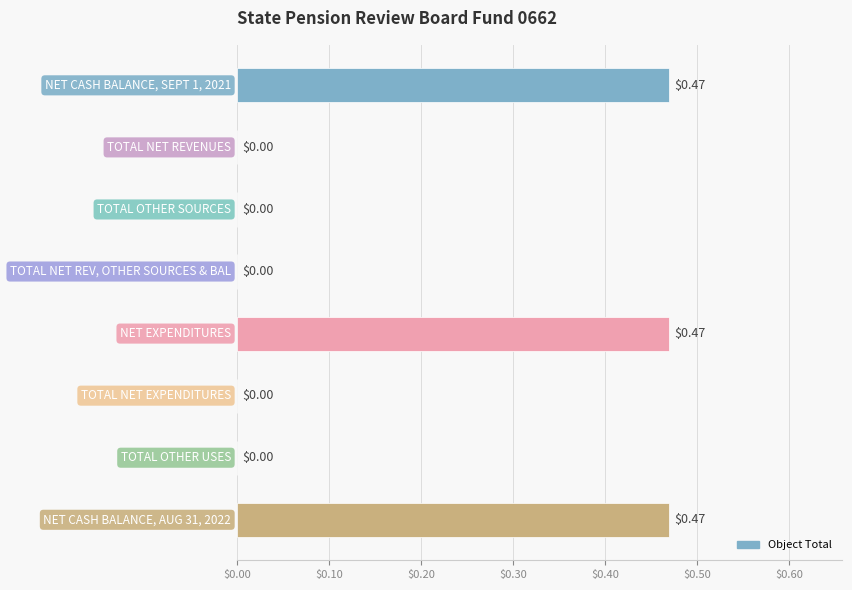

What is the sum of all values?

1.4